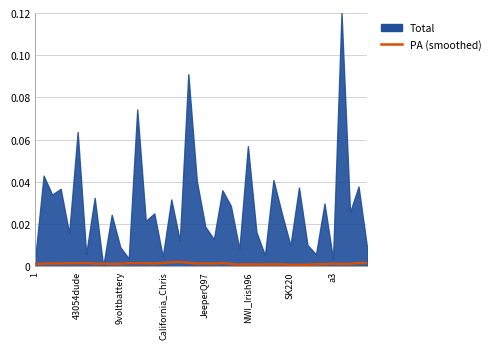

Is it true that the value at 31 is 0.0?

False